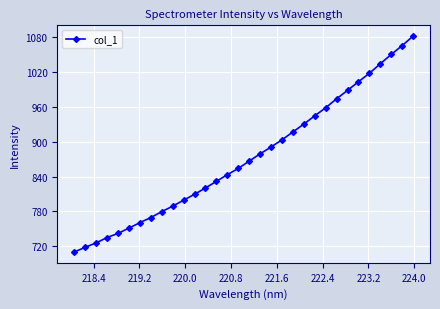

What is the value of the 11th point from the left?

799.3